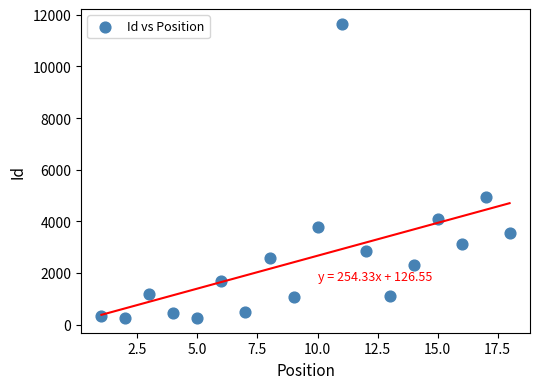

What Y value in the scatter plot is closest to 5955?

4929